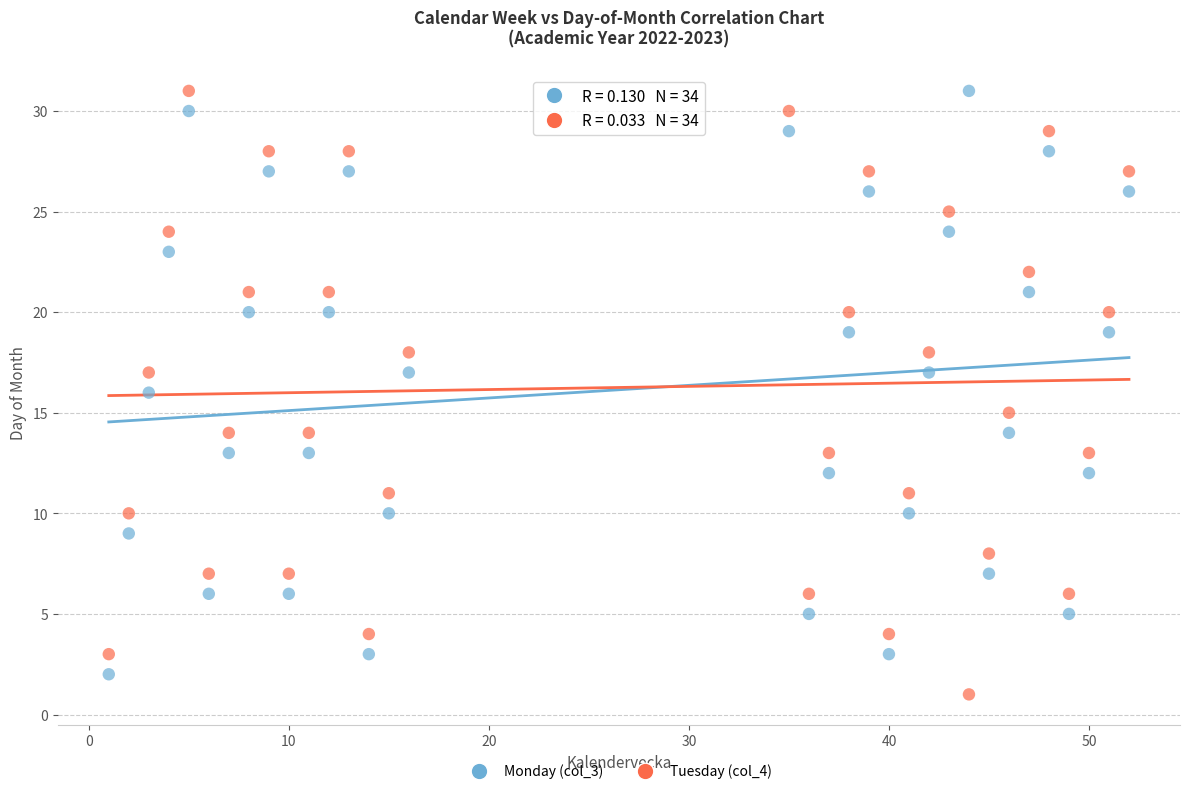

What is the X range (max minus min) for the scatter plot?

51